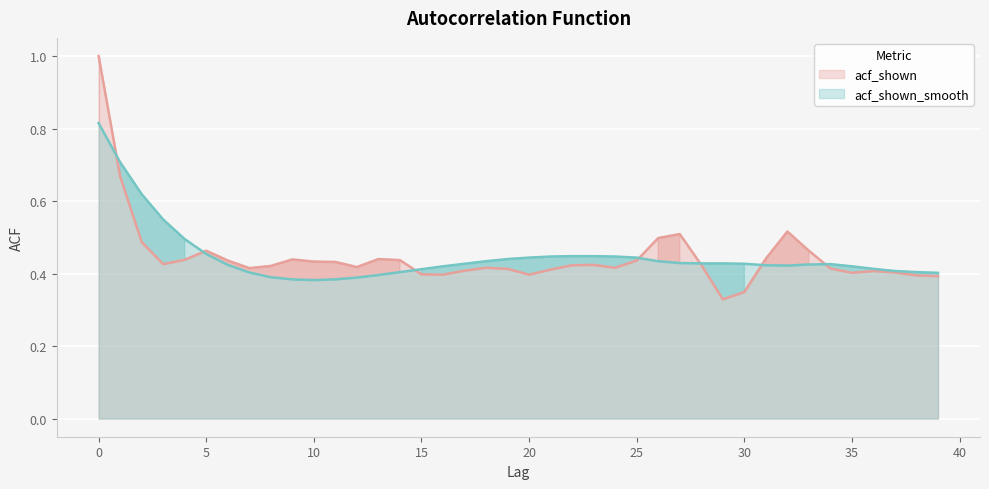

How many data points does each series have?

40